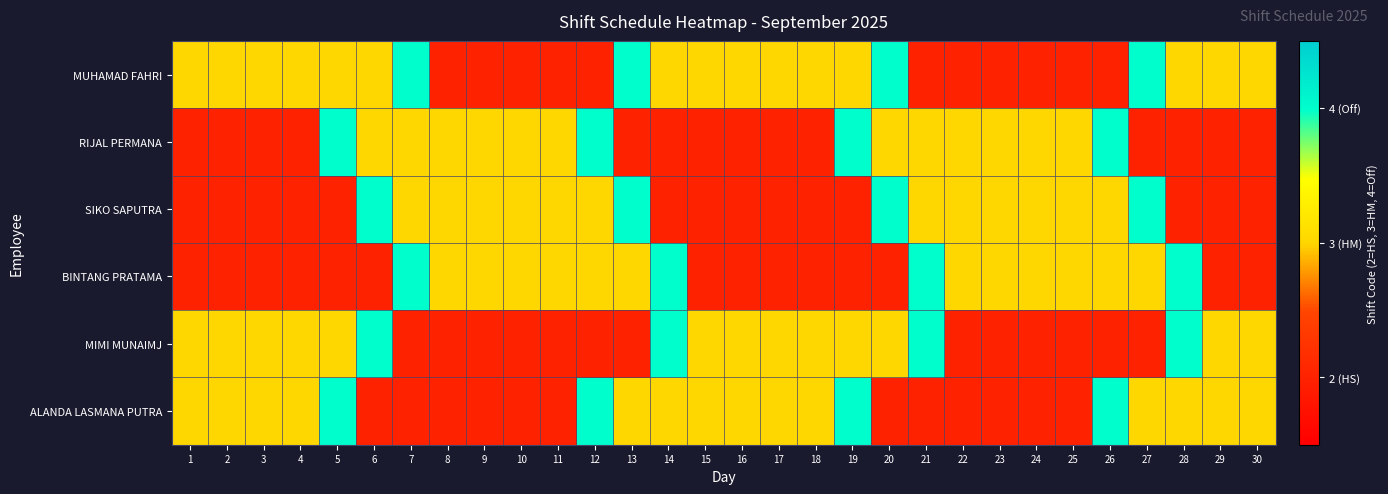

At which category is the sum across all series the highest?

5